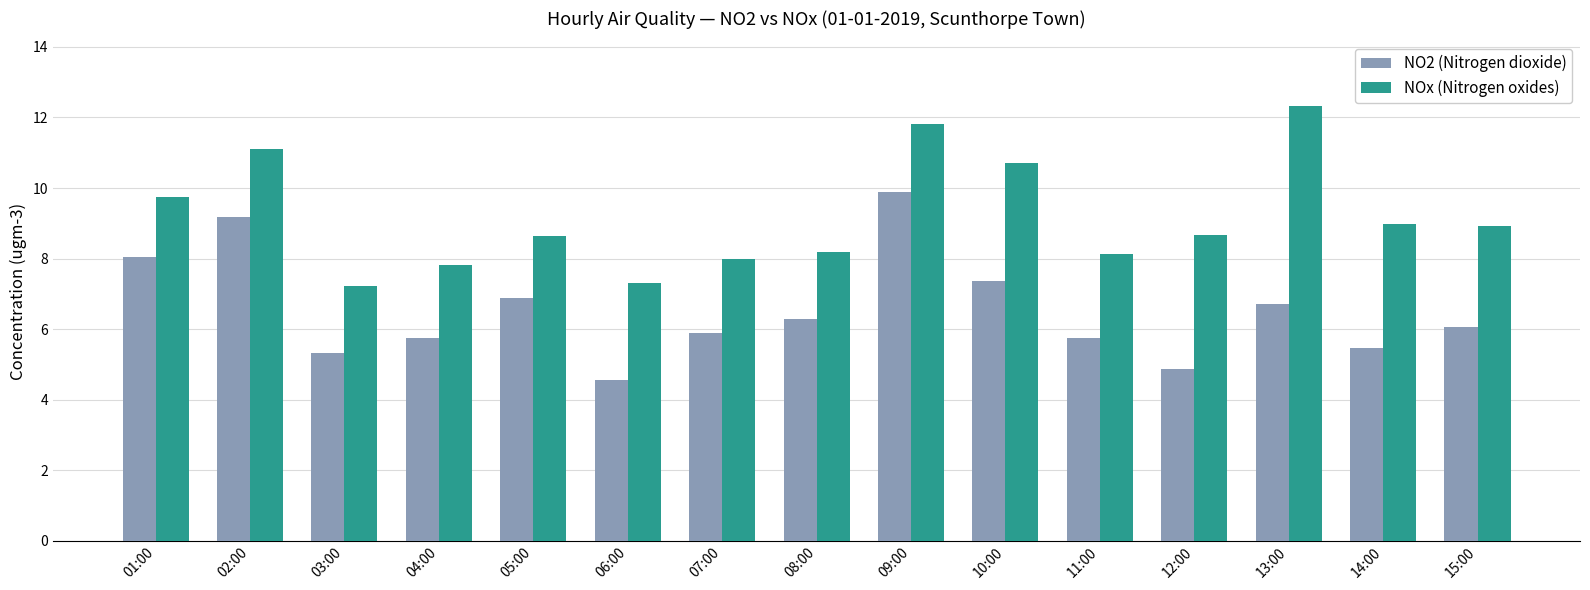

What is the smallest value displayed?

4.5